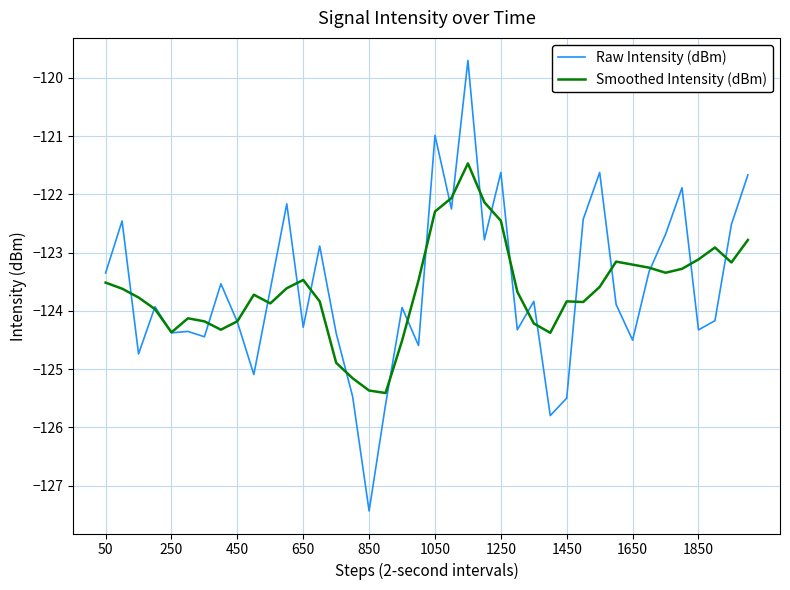

Count the number of categories in the chart.

40